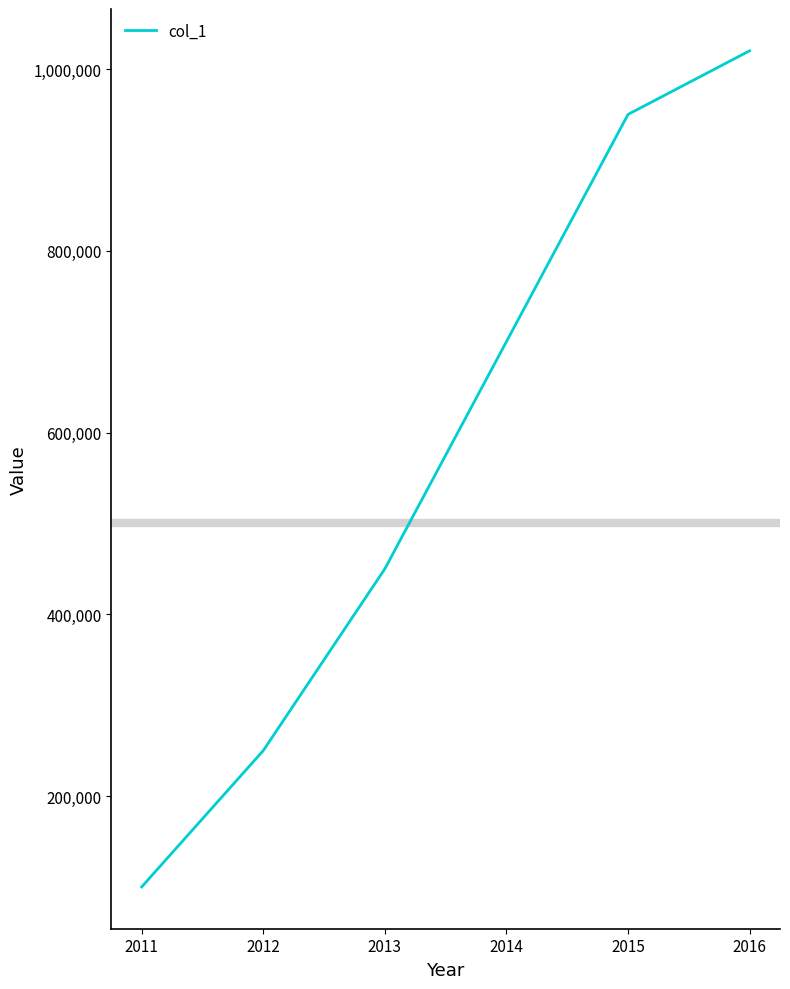

Which has a higher value, 2015 or 2011?

2015